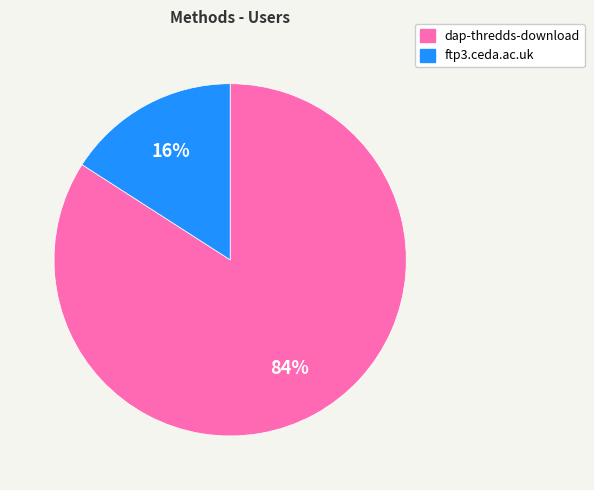

To the nearest percent, what percentage of the pie is dap-thredds-download?

84%